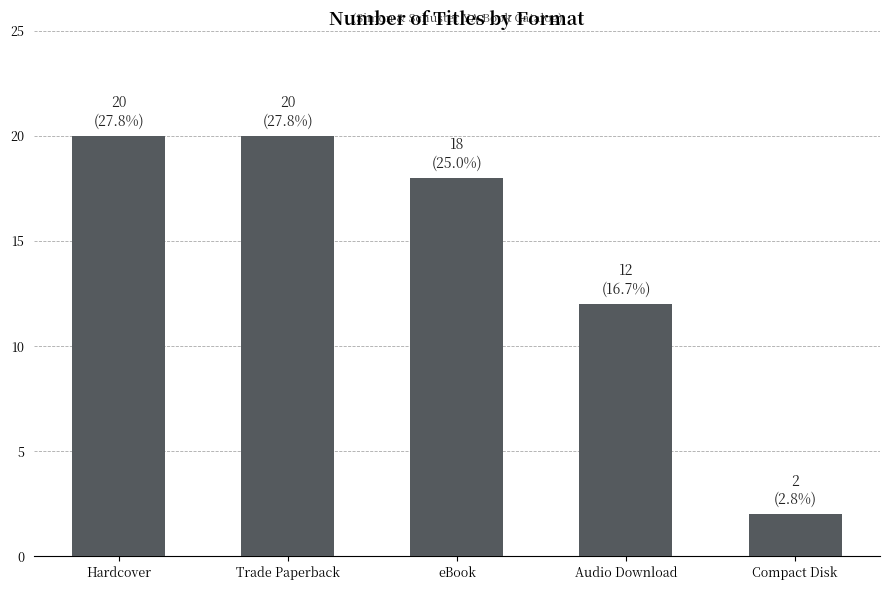

Where is the data nearest to the value 11?

Audio Download